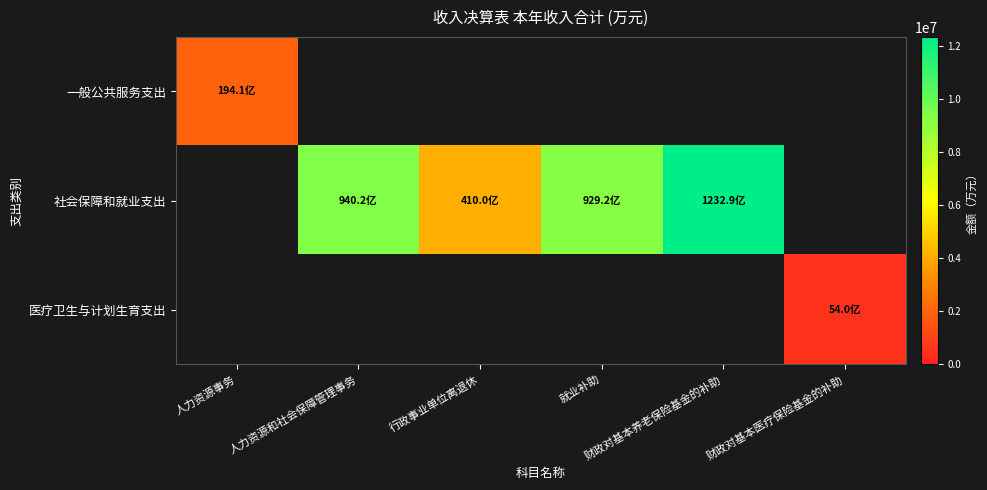

How many data points does each series have?

6